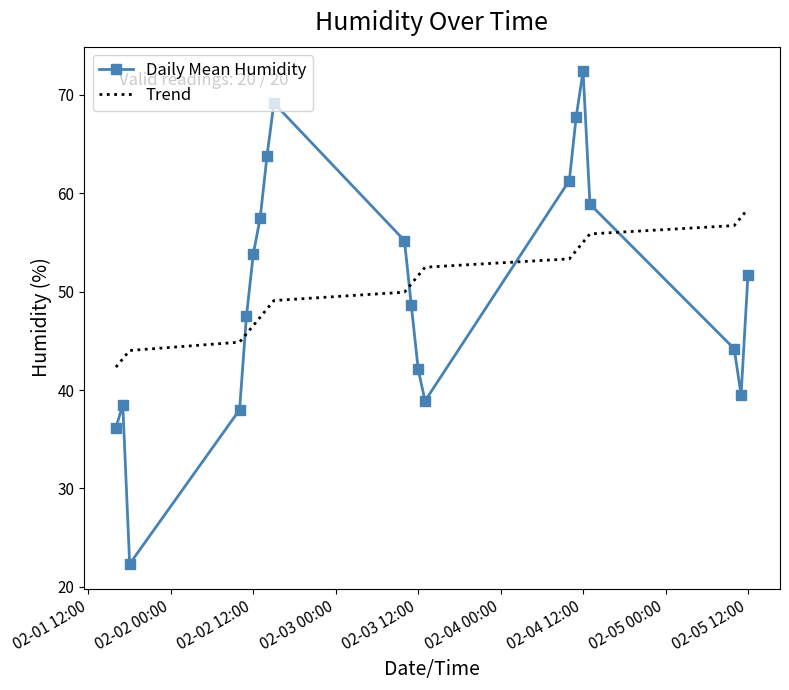

Rank the series by their maximum value, from lowest to highest.

Trend, Daily Mean Humidity